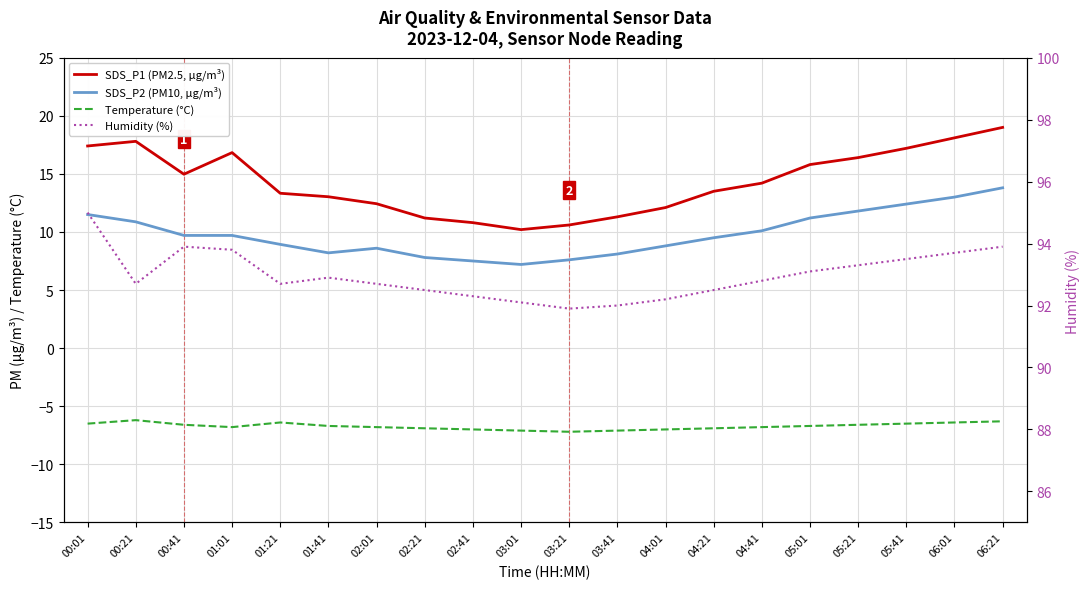

What is the minimum value shown in the chart?

-7.2